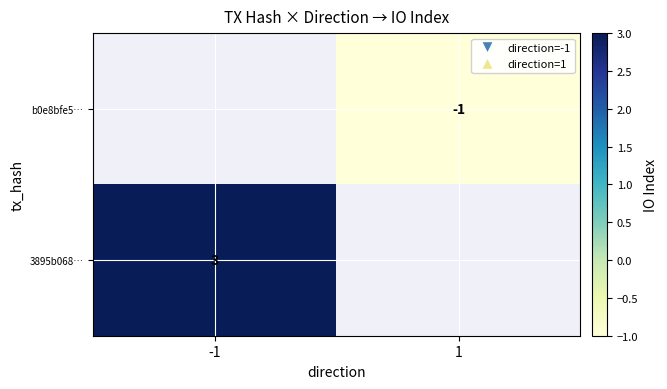

Is it true that 3895b068… equals 3 at -1?

True